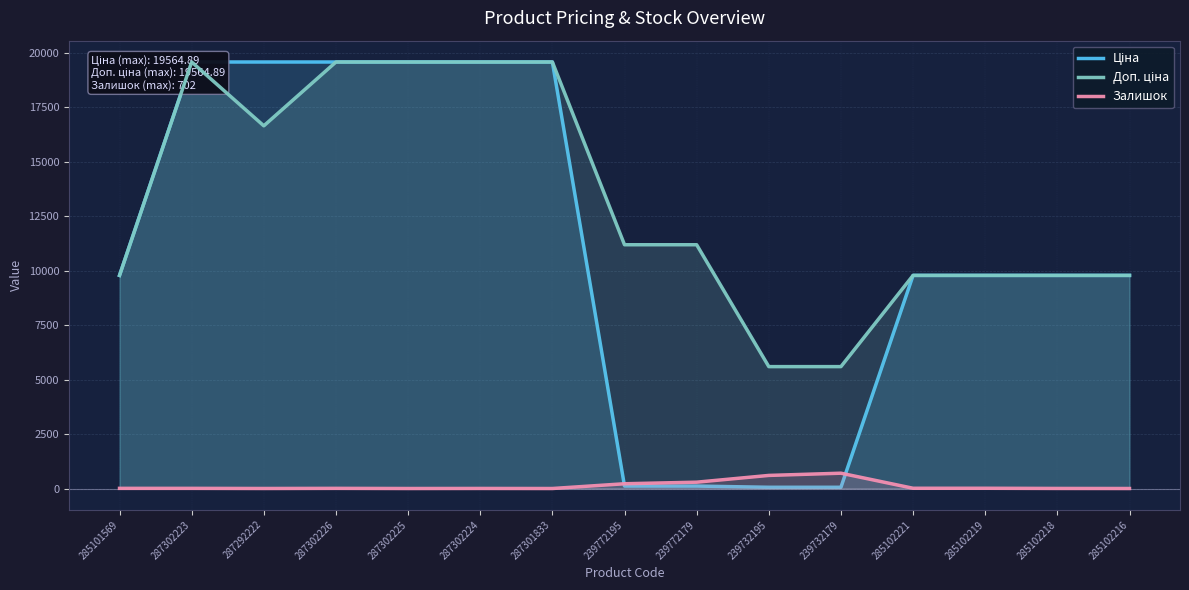

Where is the first local minimum for Доп. ціна?

287292222